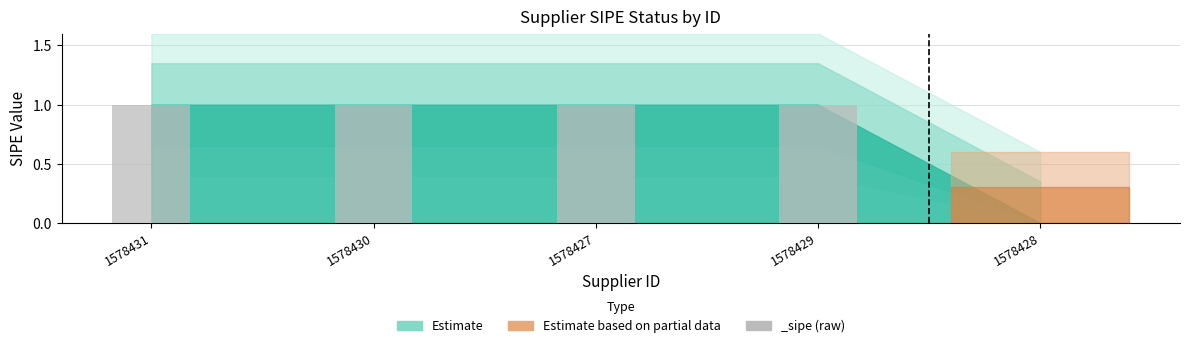

The chart shows a value of 2 at 1578429. True or false?

False